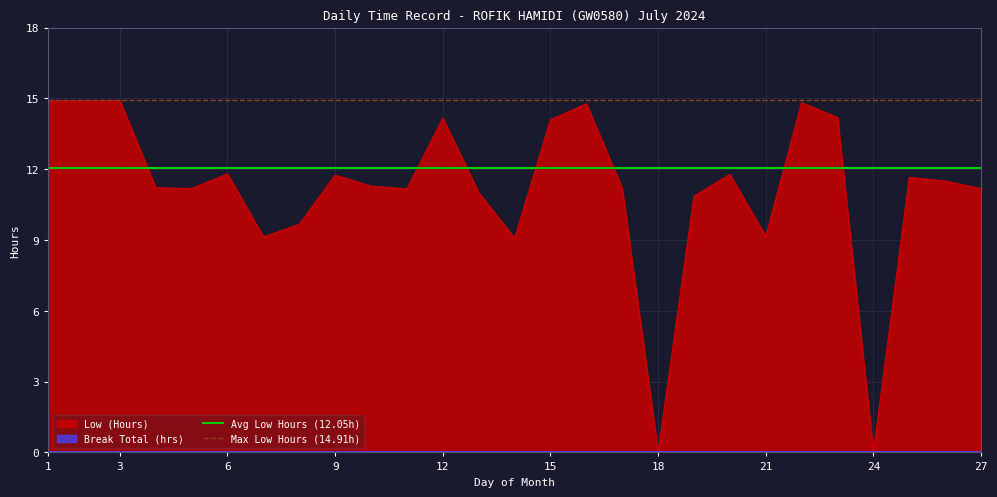

The value of Avg Low Hours (12.05h) at 1 is 12.1. True or false?

True